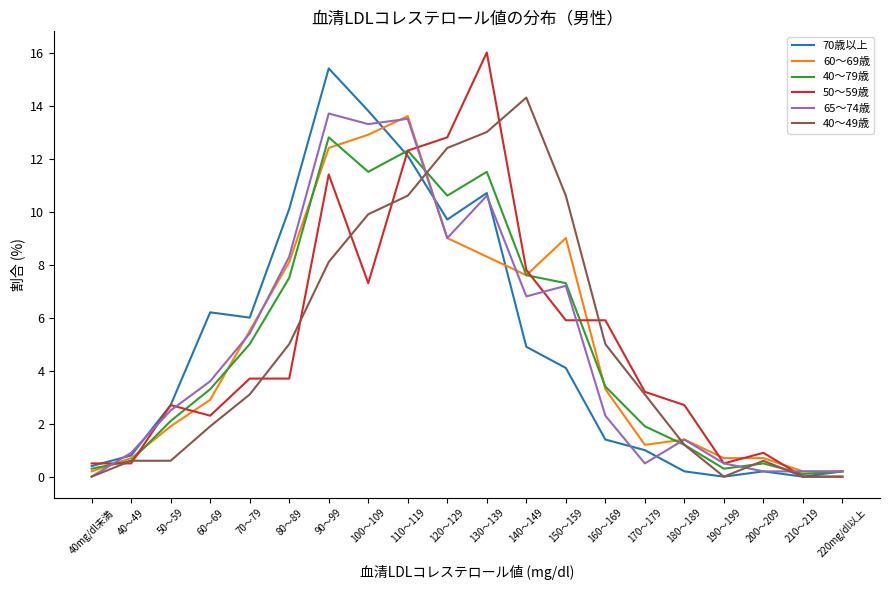

What is the greatest value displayed?

16.0